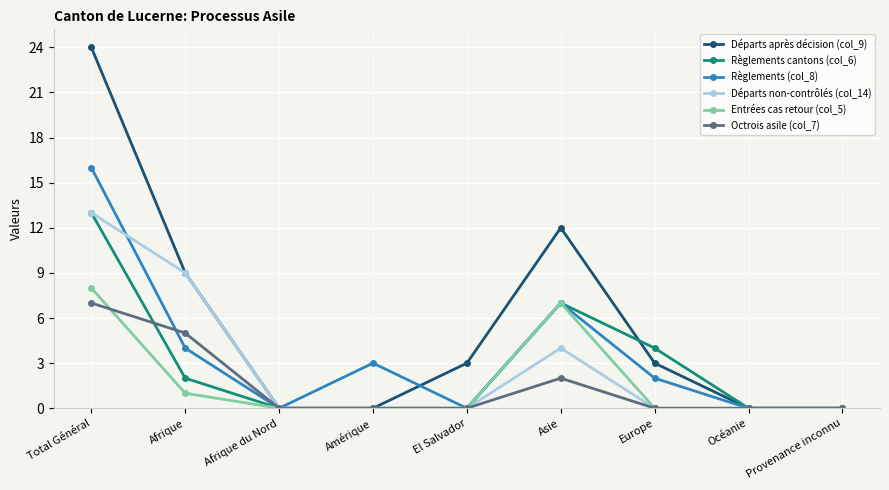

Is the value of Départs non-contrôlés (col_14) at Asie greater than the value of Octrois asile (col_7) at Océanie?

Yes